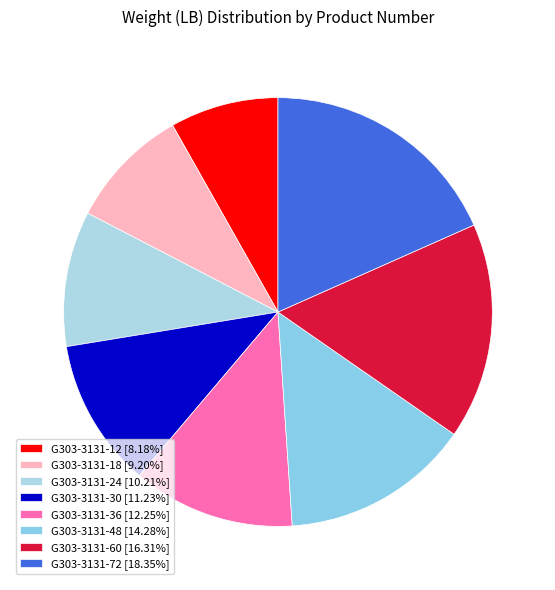

What is the smallest slice in the pie chart?

G303-3131-12